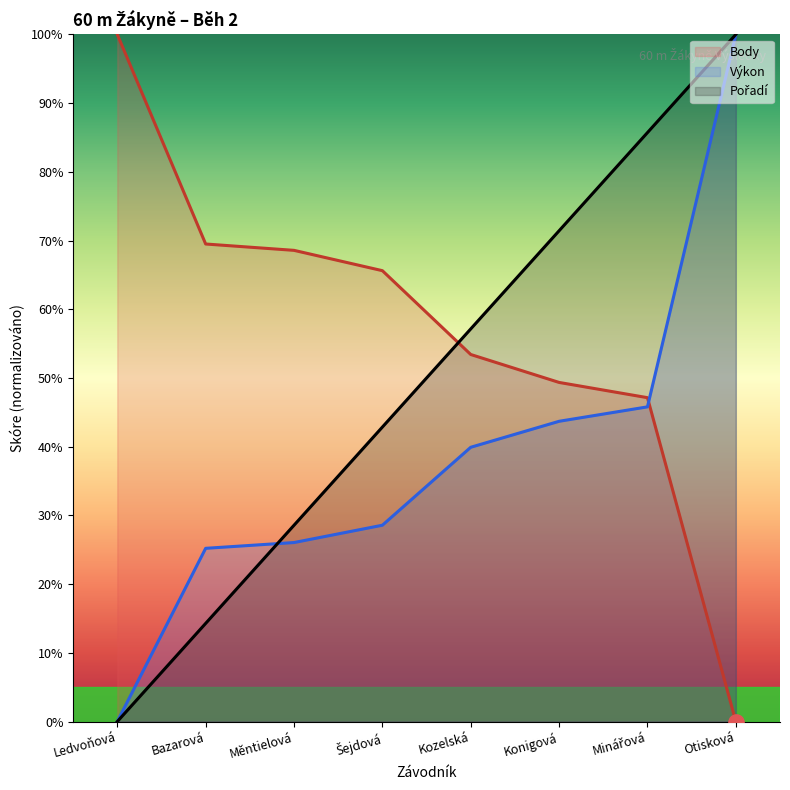

What are all the series names shown in the legend?

Pořadí, Výkon, Body